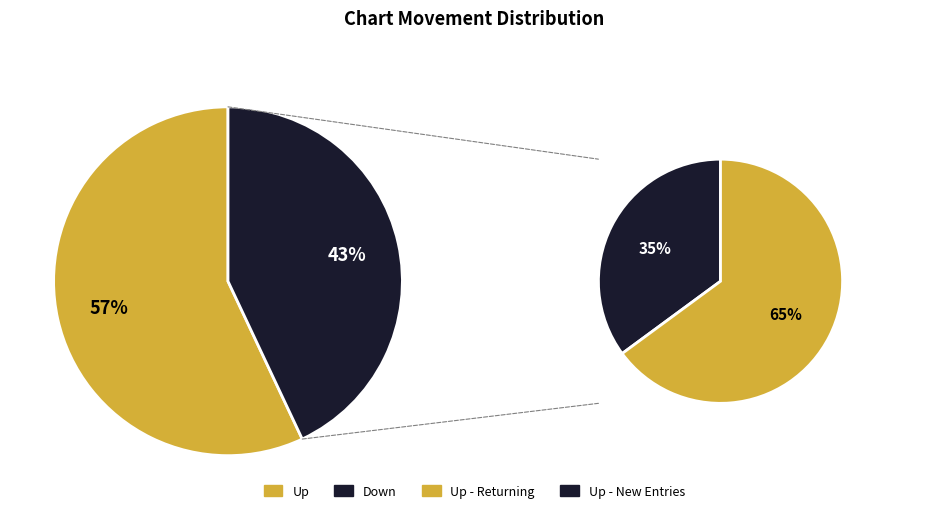

The Down slice represents 43% of the pie. True or false?

True